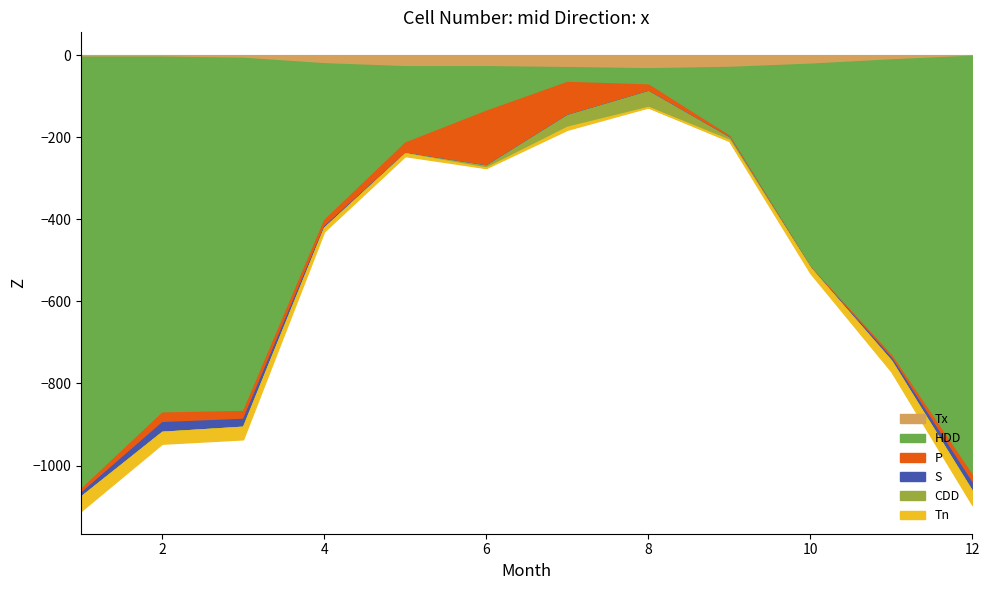

Does the chart display data point markers on the line(s)?

No